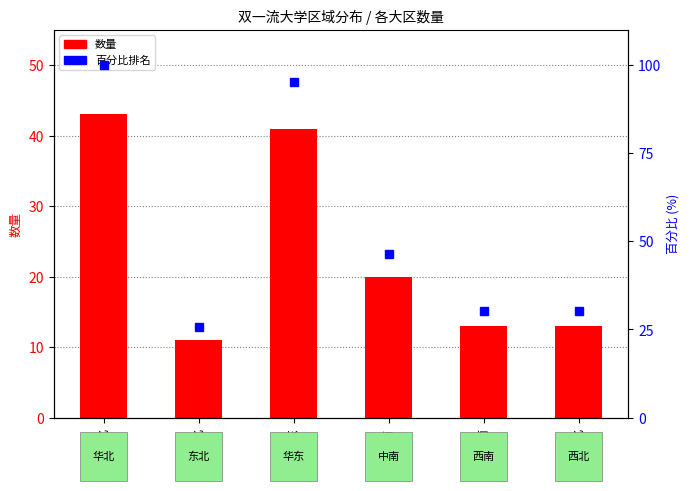

What is the difference between the 数量 values at 西北 and 华北?

30.0